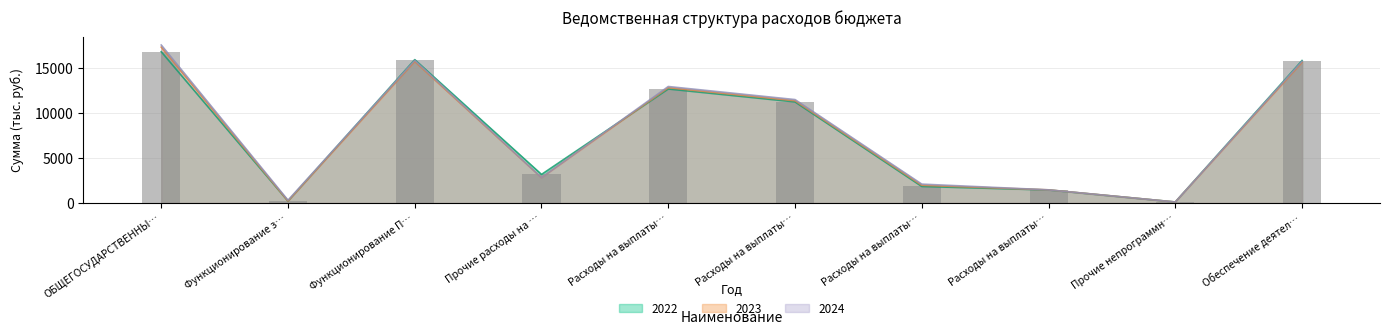

What are all the series names shown in the legend?

2022, 2023, 2024